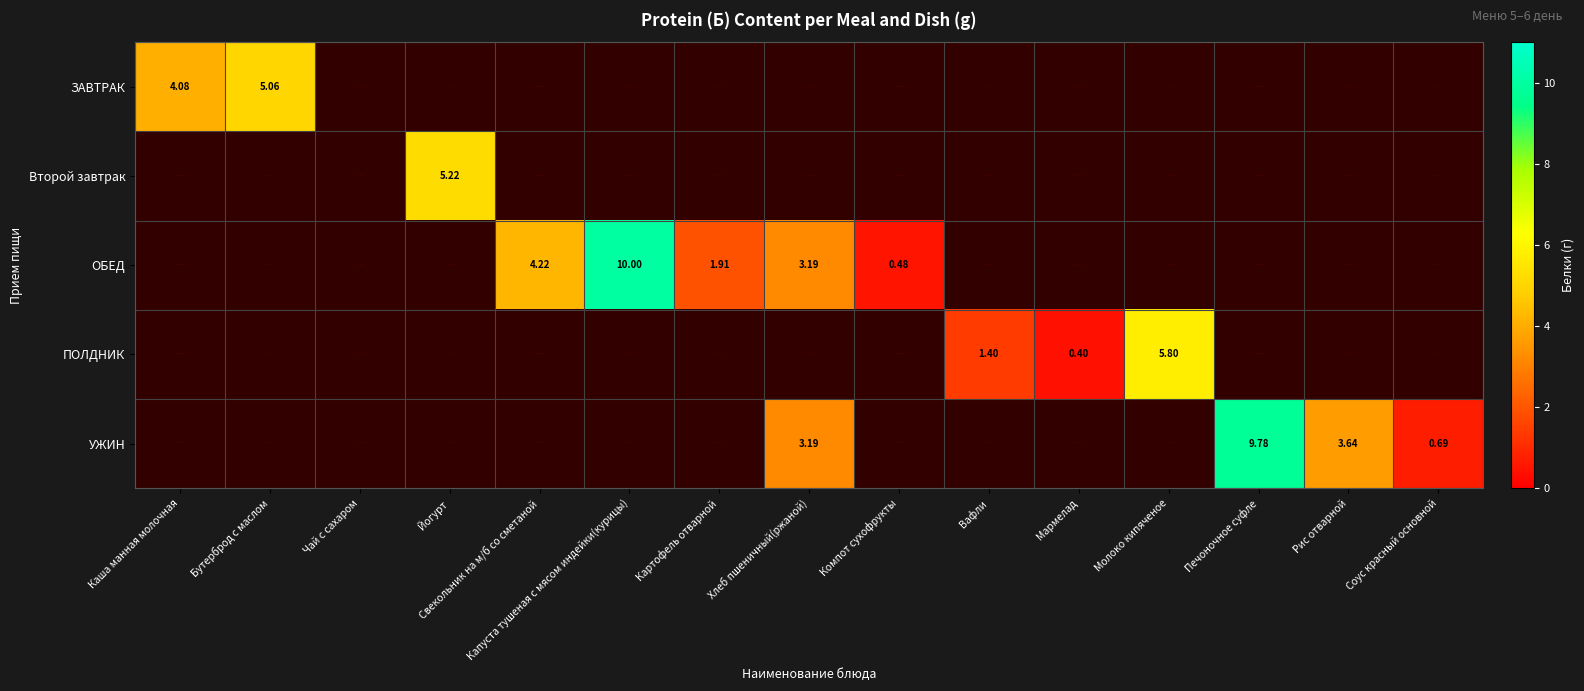

Between Мармелад and Молоко кипяченое, which is larger?

Молоко кипяченое